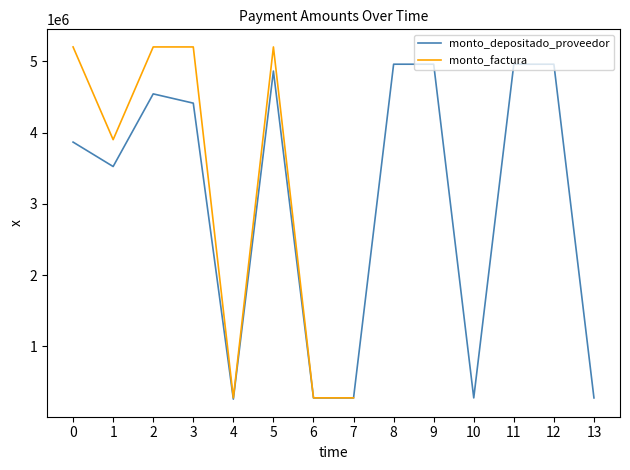

How many categories are shown in the chart?

14